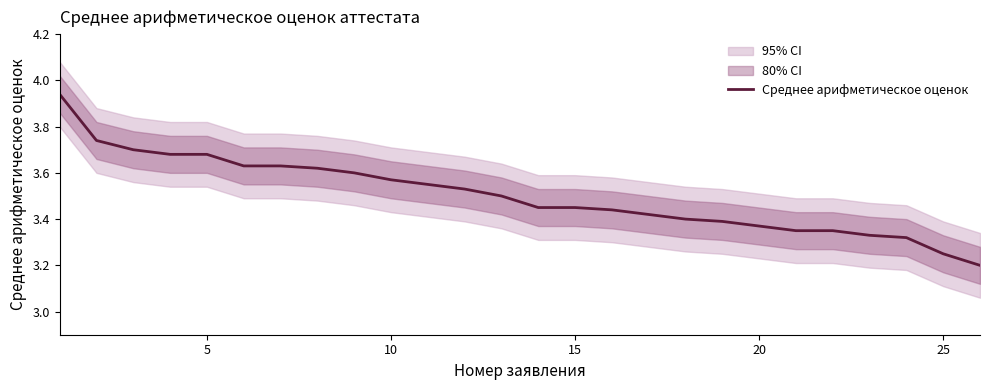

What is the smallest value displayed?

3.2